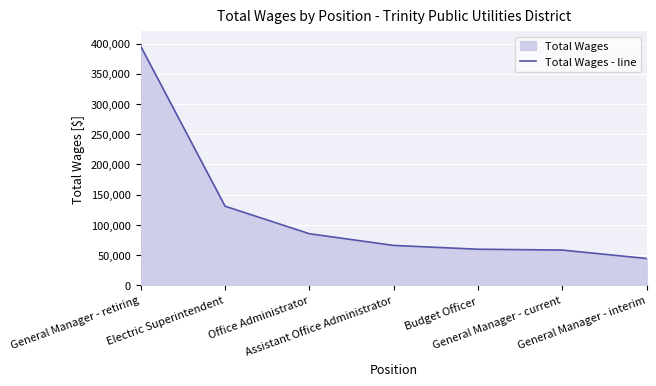

At which label is the value closest to 219859?

Electric Superintendent